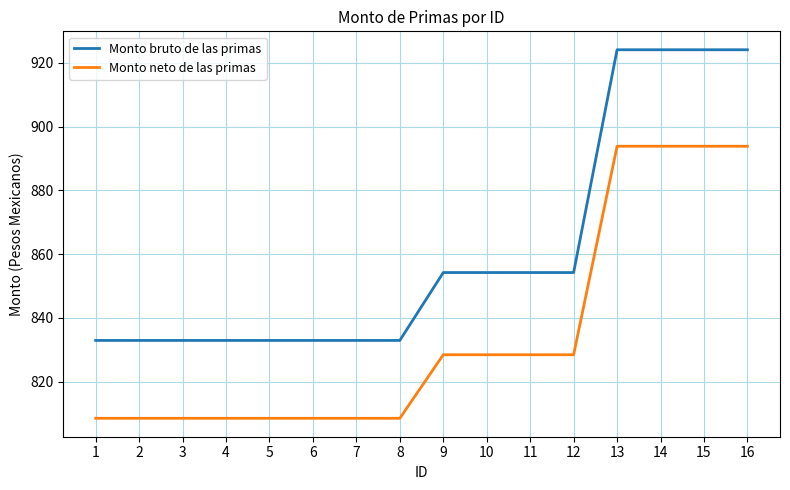

What is the maximum value for Monto neto de las primas?

893.9